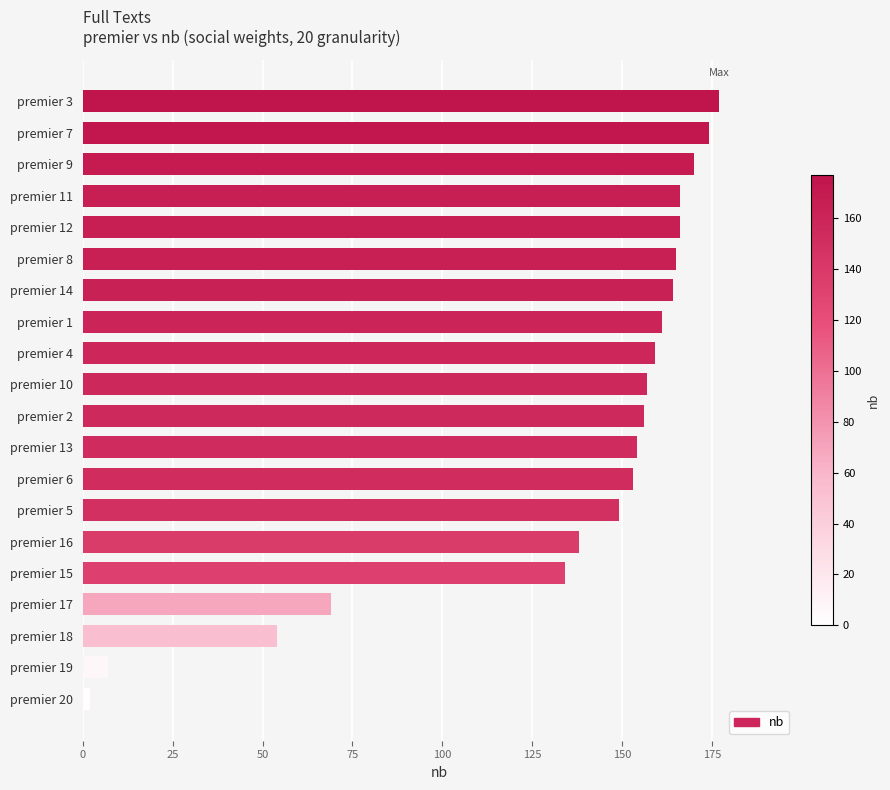

What is the difference between the second highest and second lowest values?

167